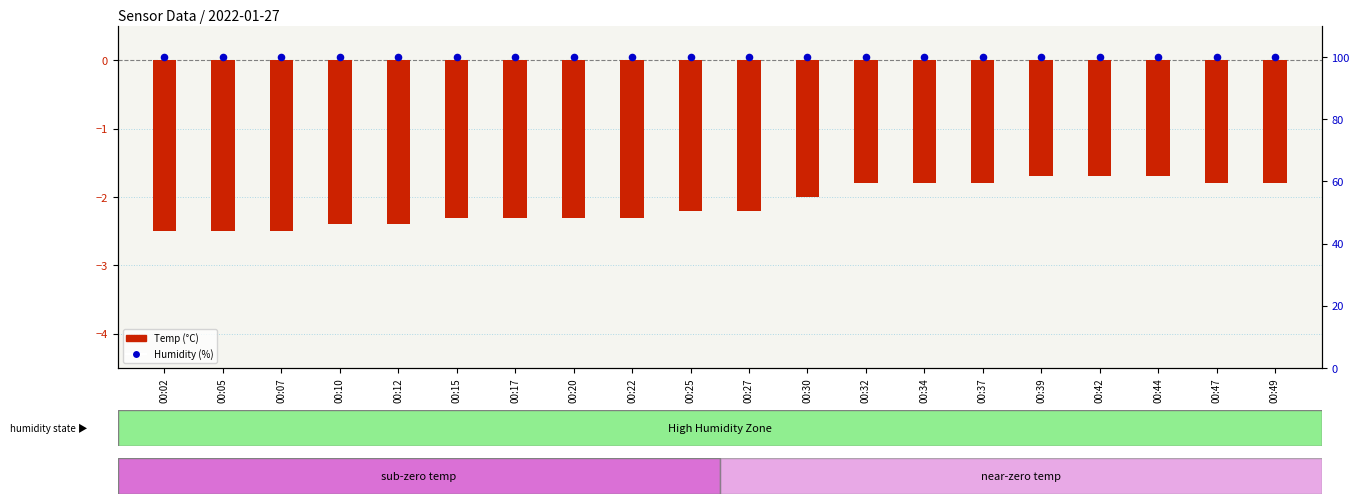

What is the total value across all series at 00:22?

97.6